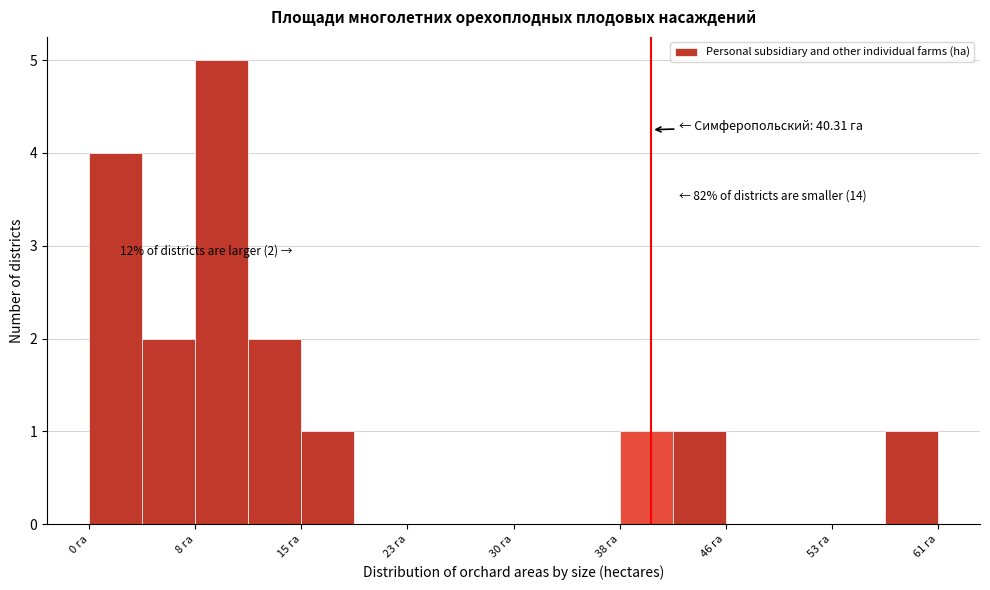

Read against the x-axis, roughly where is the centre of the tallest bar?

10